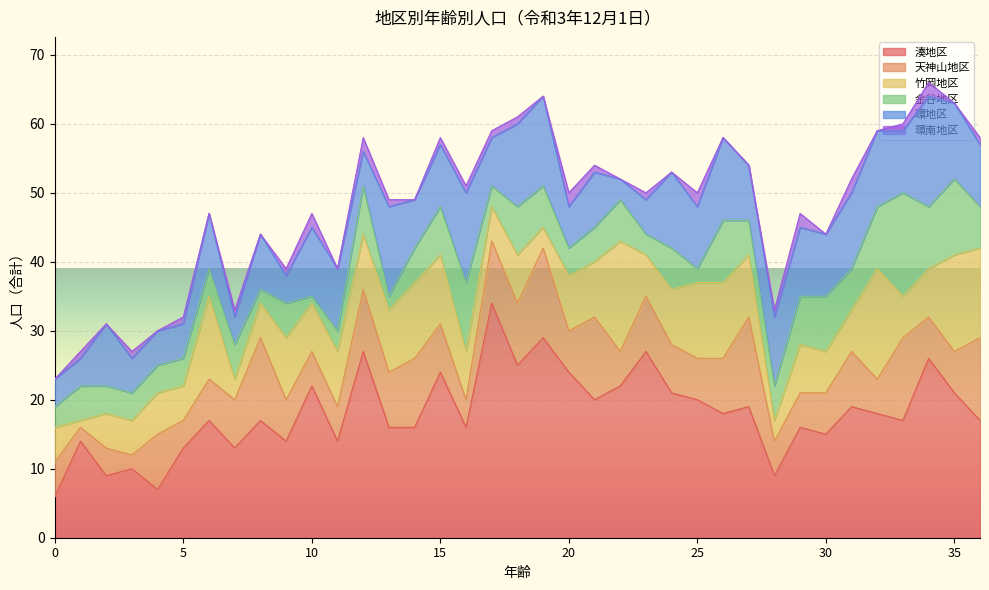

At 14, list the series in order from smallest to largest.

環南地区, 金谷地区, 環地区, 天神山地区, 竹岡地区, 湊地区